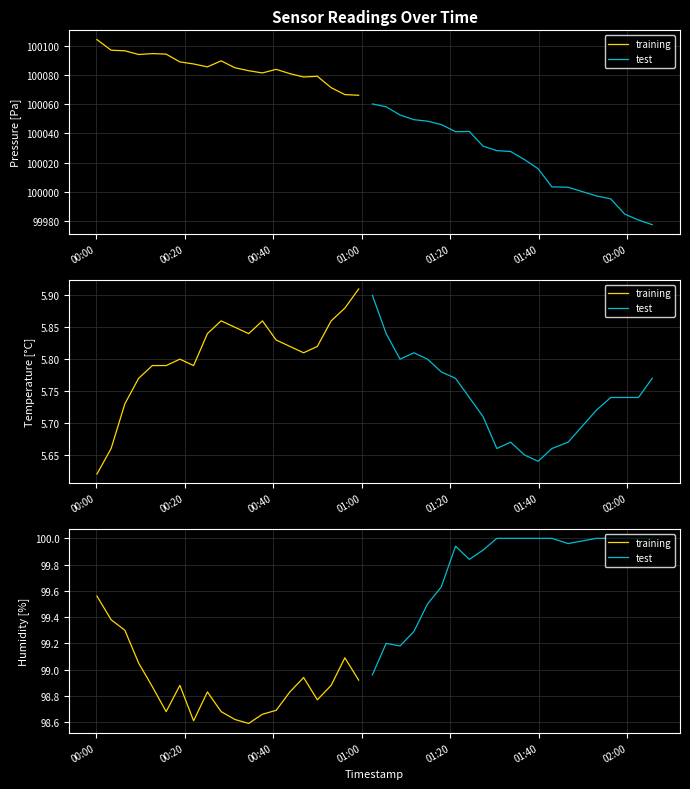

What is the difference between the maximum and second lowest values in the training series?

1.0